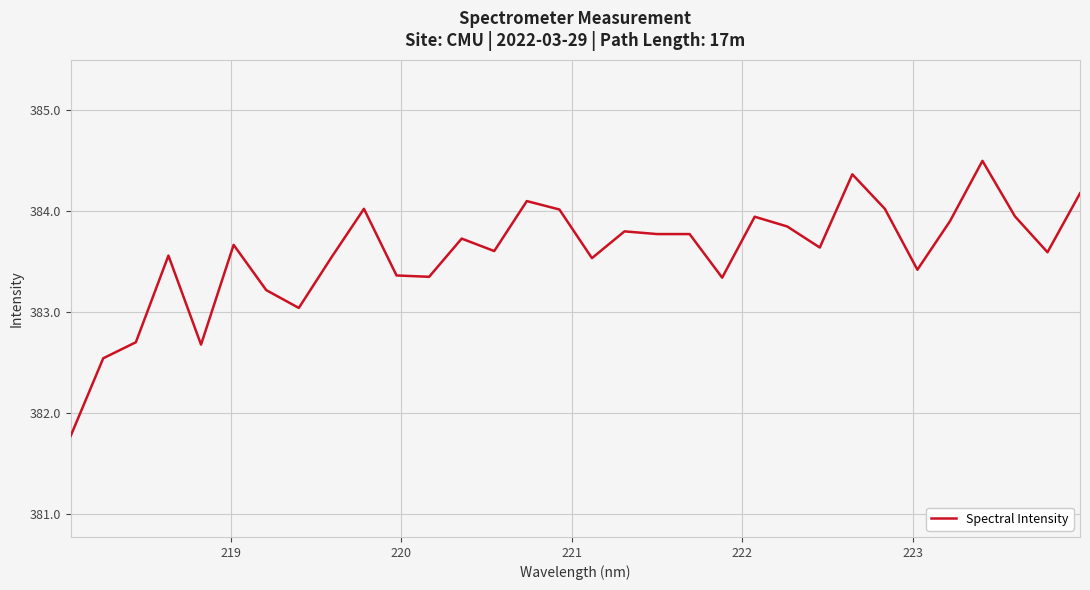

What is the average value?

383.6